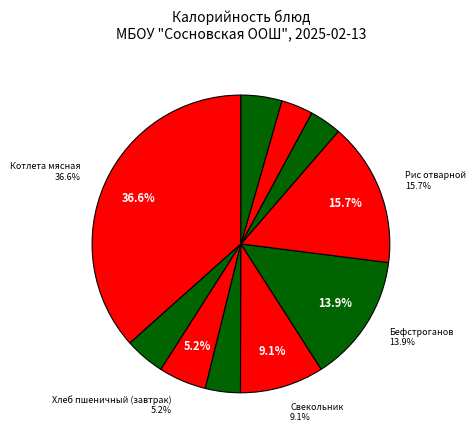

Count the number of slices in the pie.

10